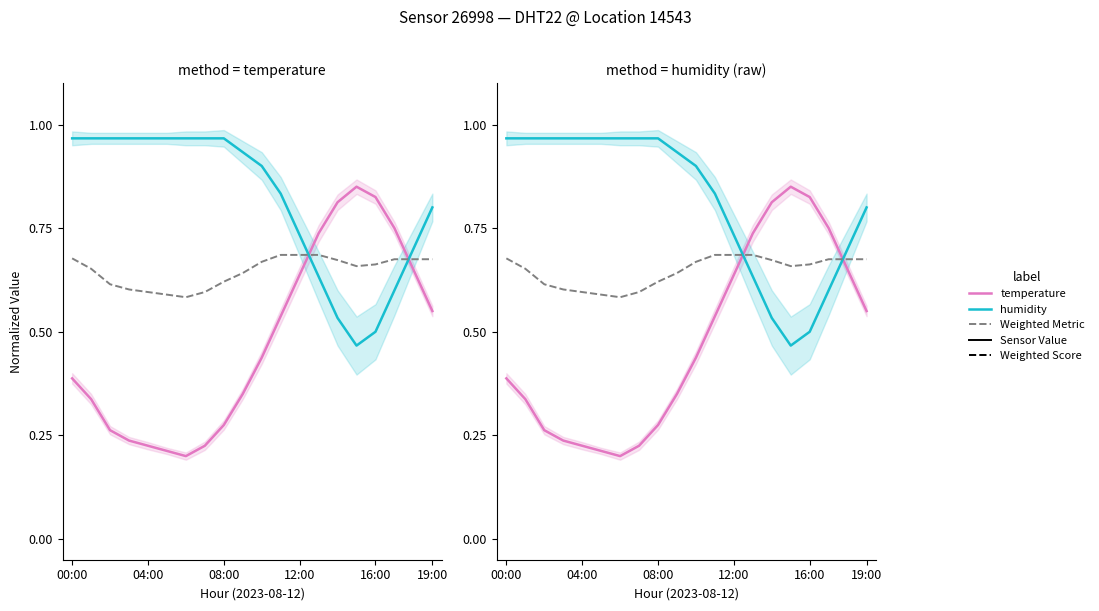

What is the greatest value displayed?

1.0